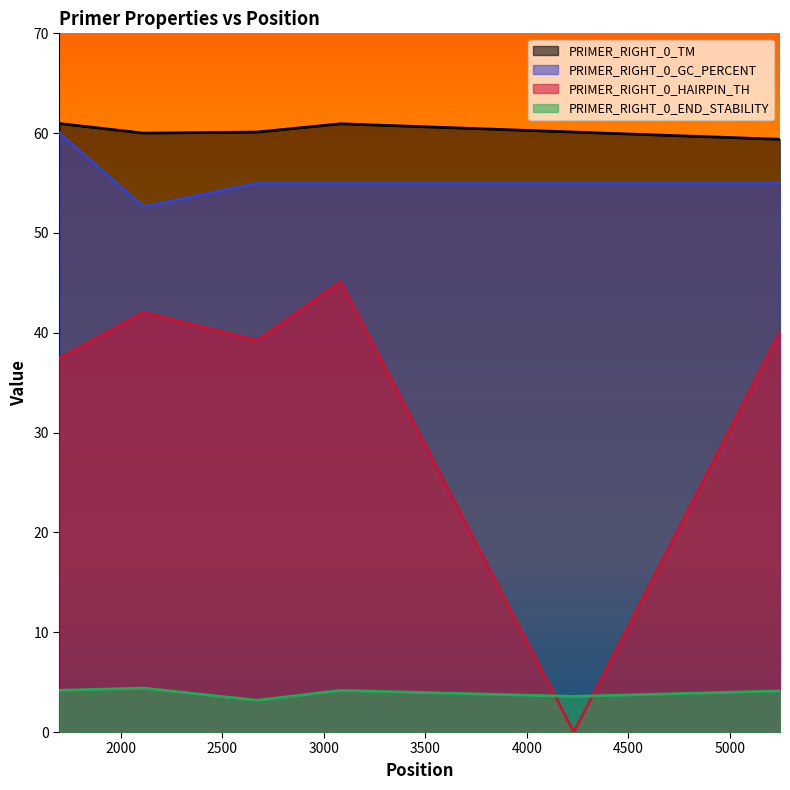

Rank the series by their maximum value, from highest to lowest.

PRIMER_RIGHT_0_TM, PRIMER_RIGHT_0_GC_PERCENT, PRIMER_RIGHT_0_HAIRPIN_TH, PRIMER_RIGHT_0_END_STABILITY